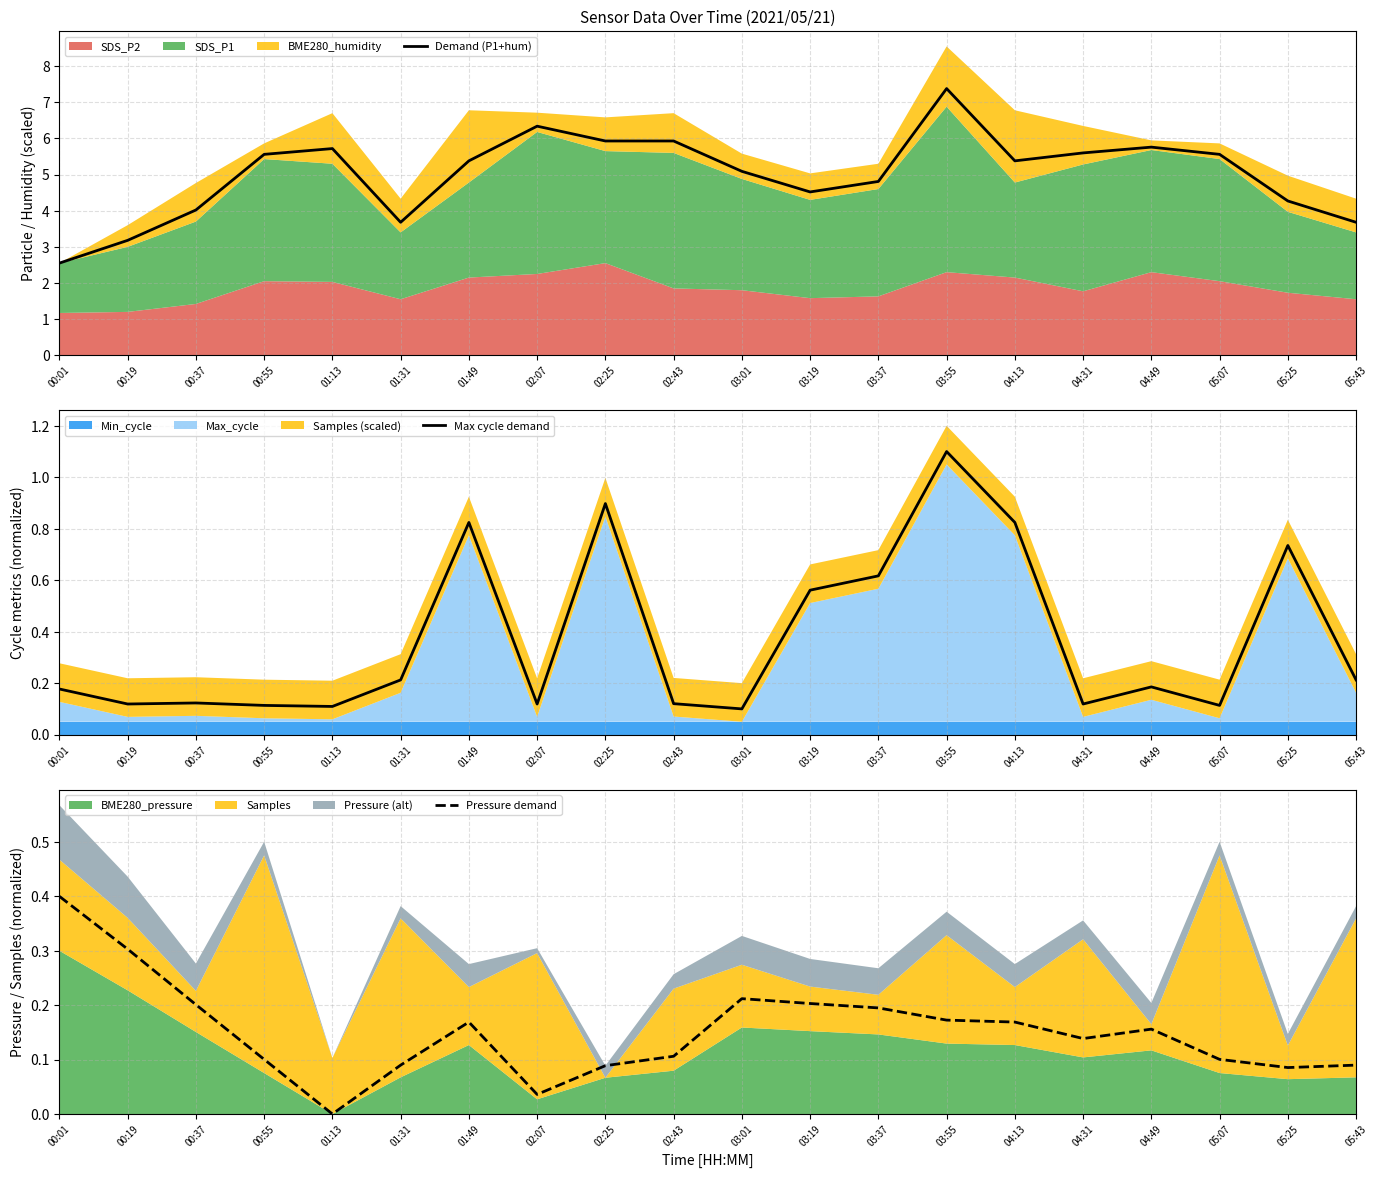

Count the number of categories in the chart.

20